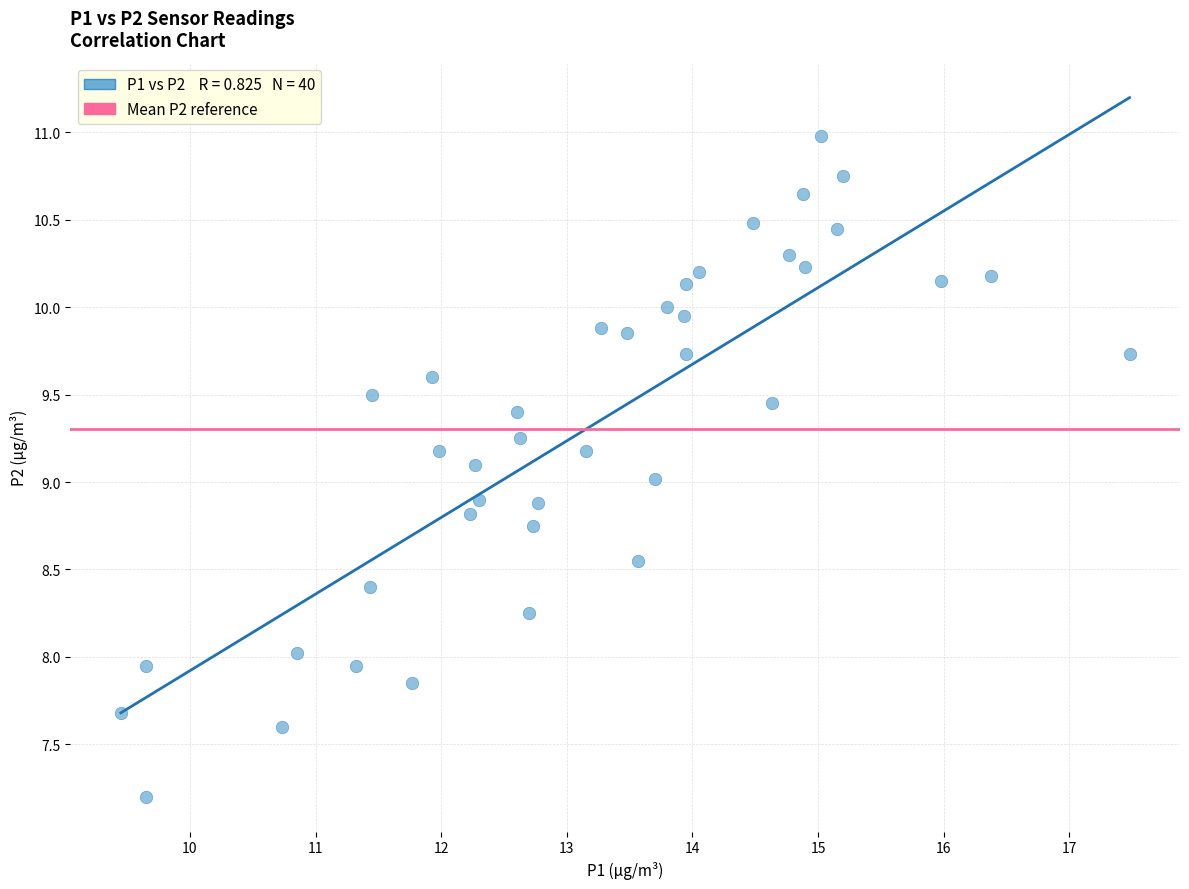

What is the range of Y values (max minus min)?

3.8